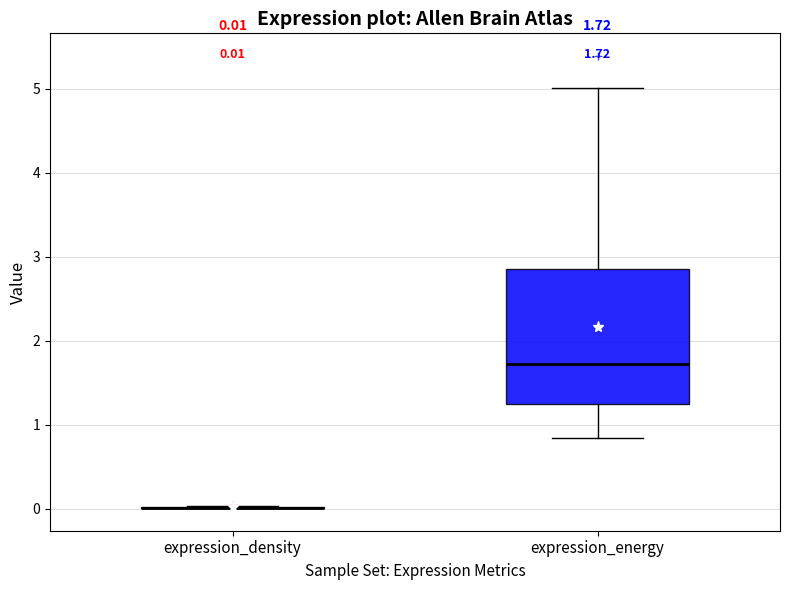

Comparing the boxes themselves (not the whiskers), which one is the tallest?

expression_energy